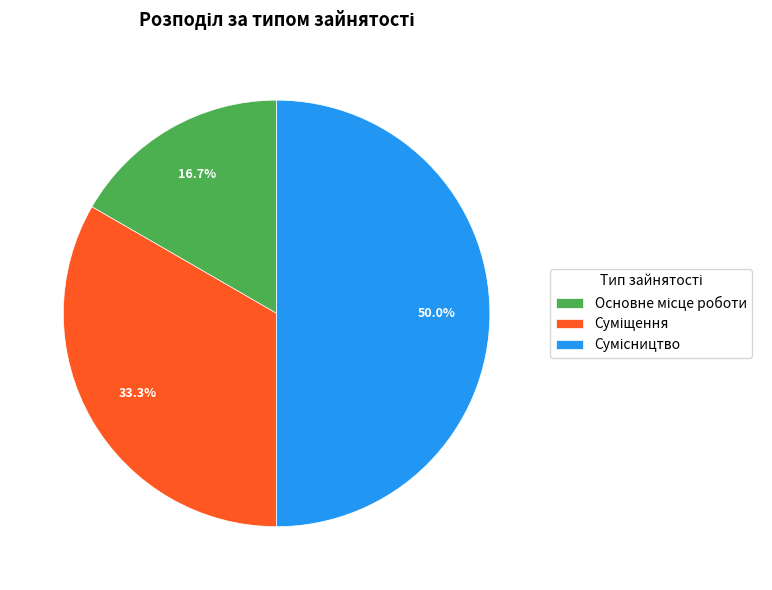

What is the smallest slice in the pie chart?

Основне місце роботи